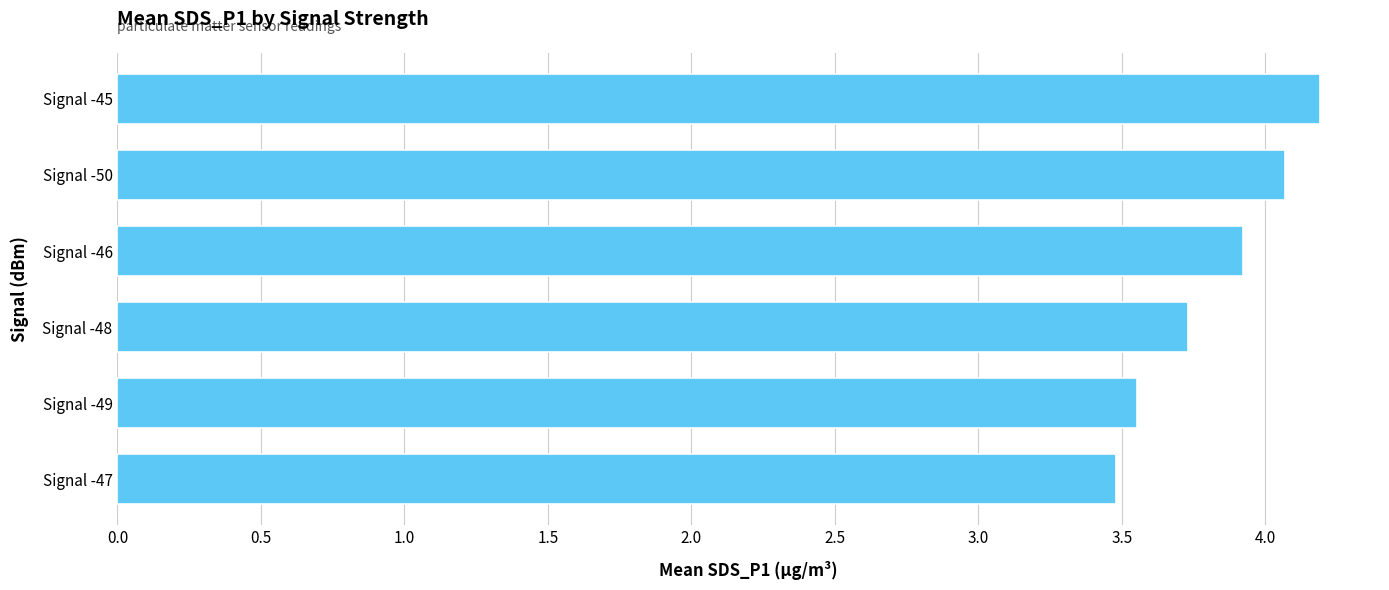

Is it true that the value at Signal -48 is 1.8?

False